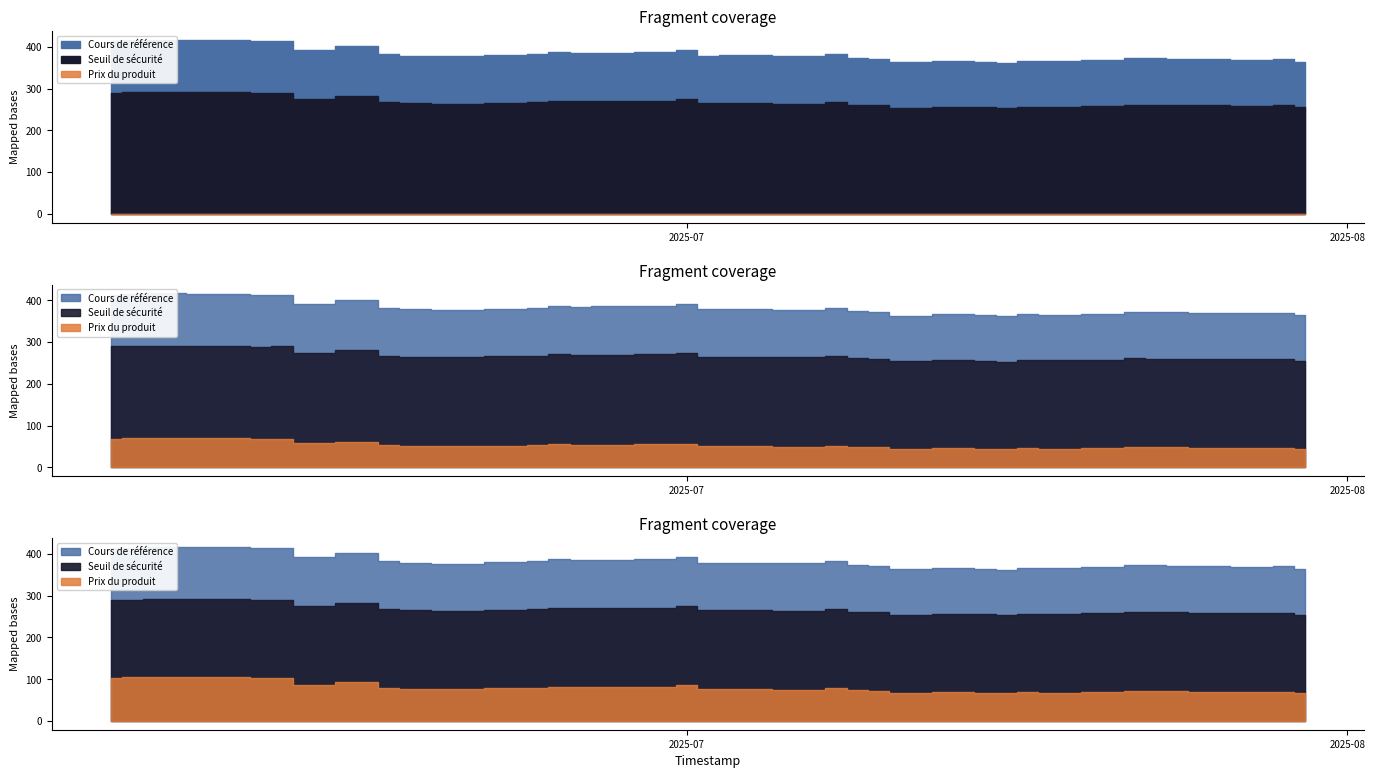

Which series has the widest spread of values?

Cours de référence